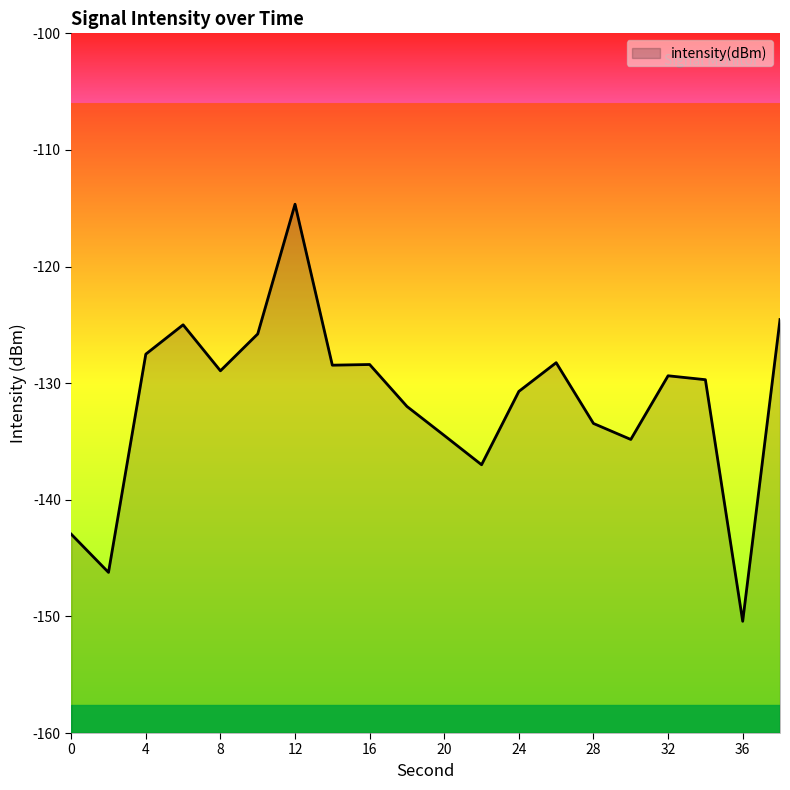

Which category has the lowest value across all series?

36